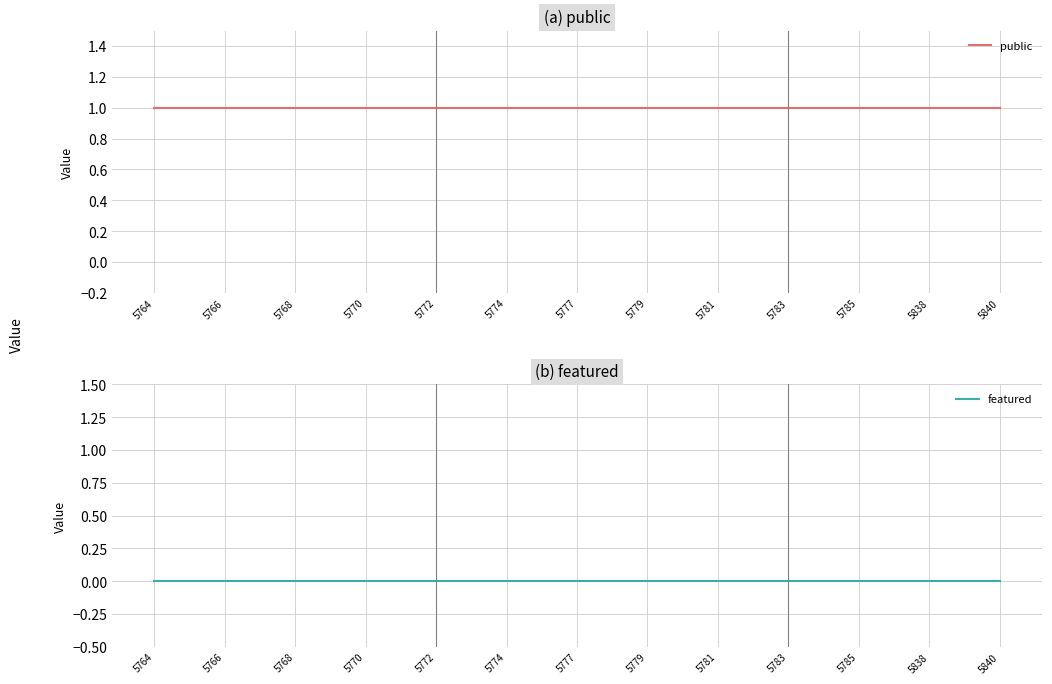

What are all the series names shown in the legend?

public, featured